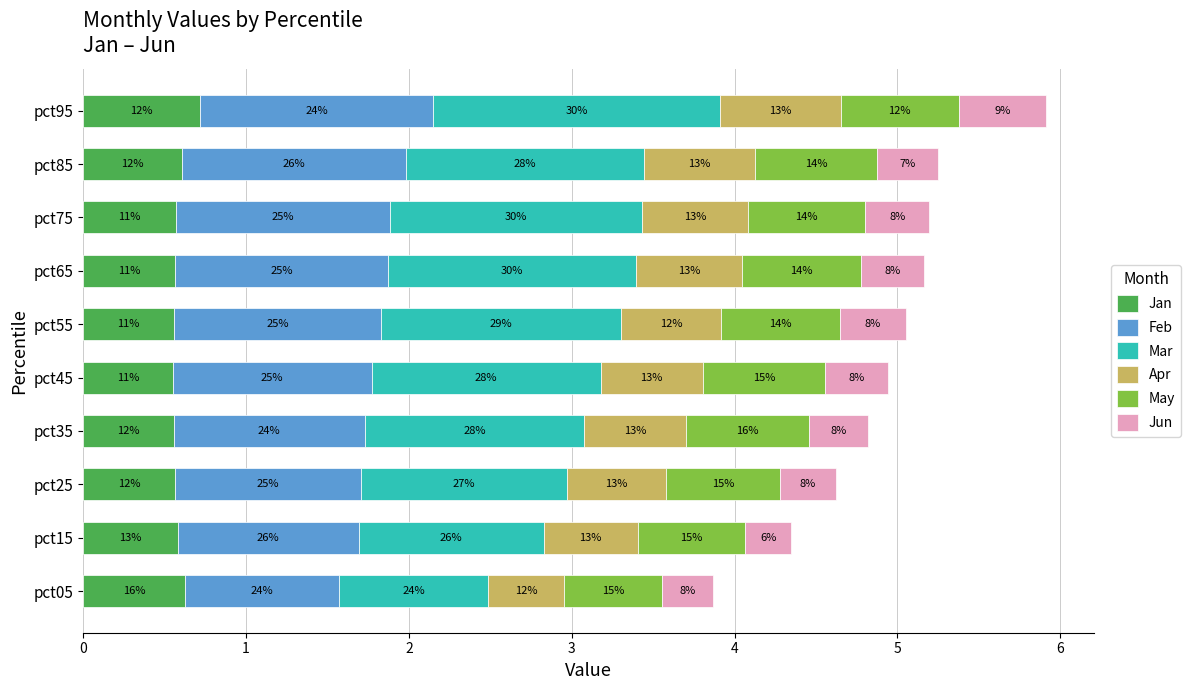

What is the sum of all Jan values?

5.9